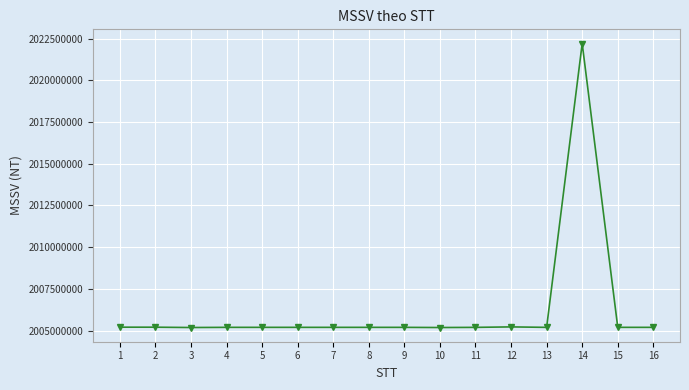

What is the minimum value shown in the chart?

2005180525